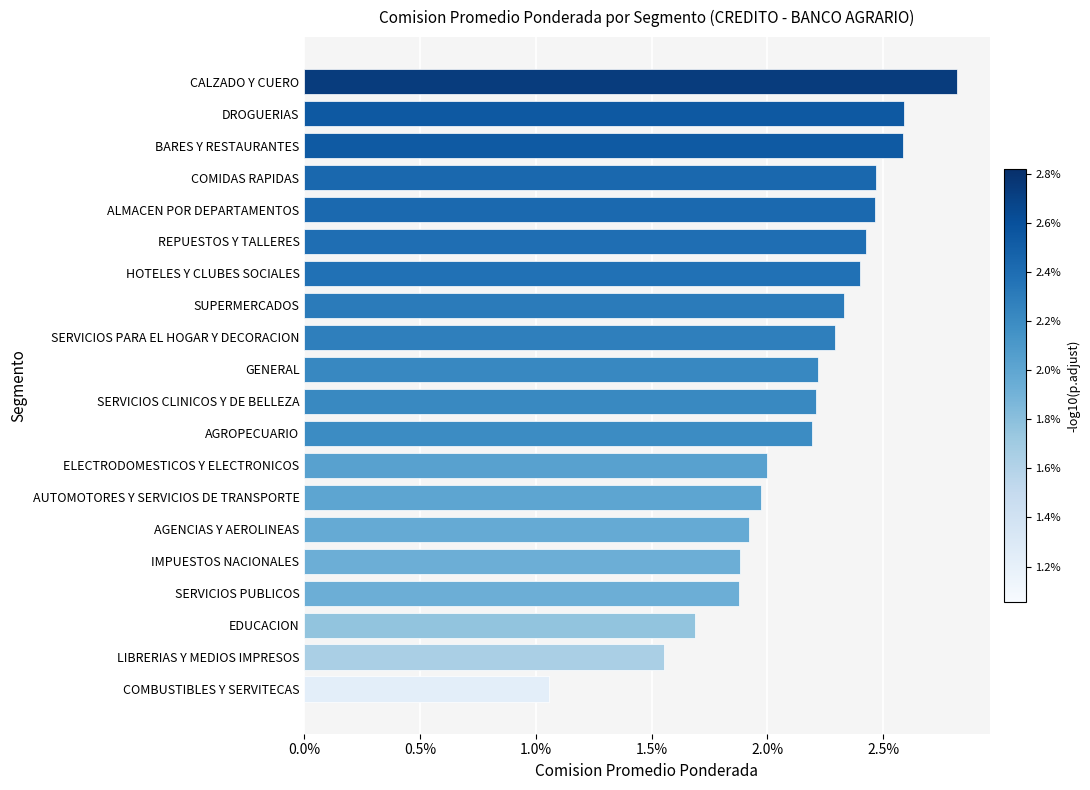

Are the bars horizontal?

Yes